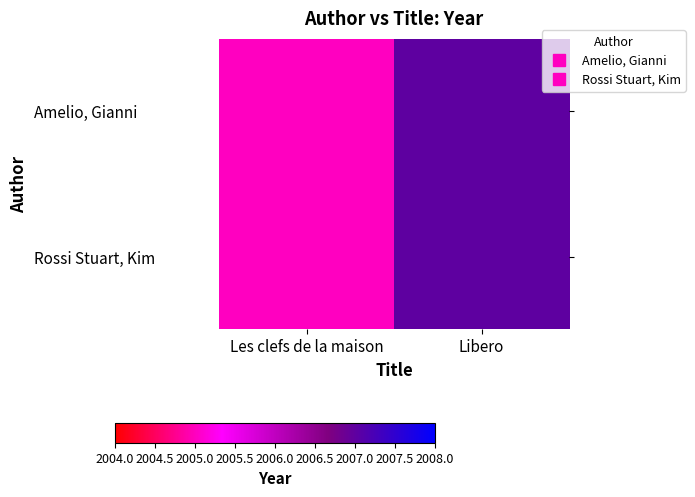

Reading left to right, what are all the values shown in this chart?

Amelio, Gianni: Les clefs de la maison=2005	Libero=2007
Rossi Stuart, Kim: Les clefs de la maison=2005	Libero=2007